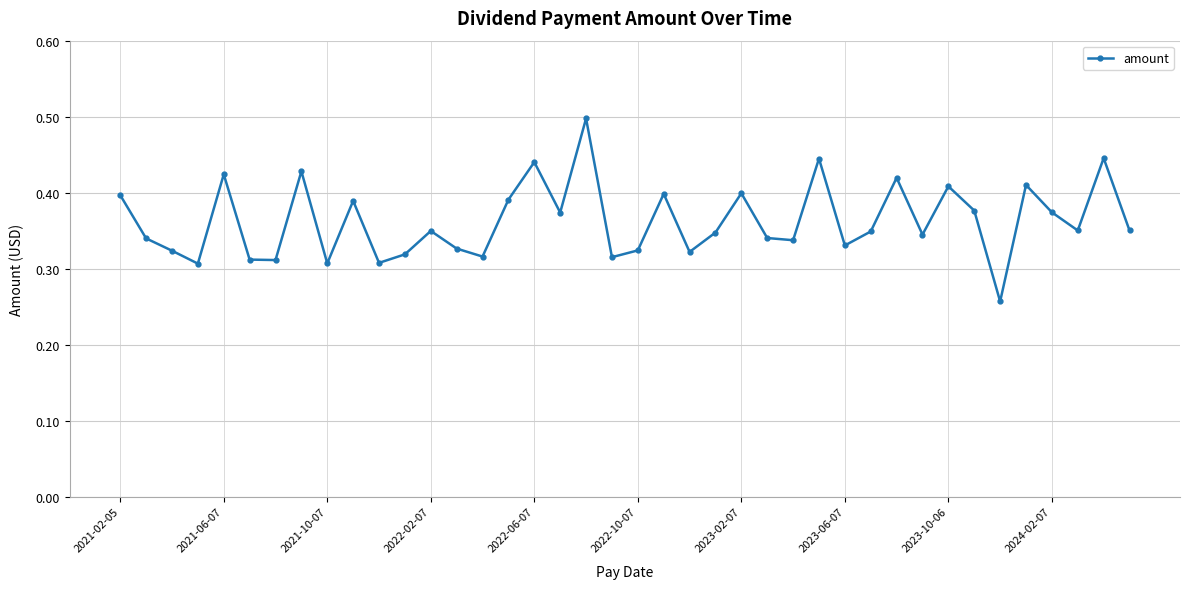

How many interior local valleys (lower than both neighbors) does the data have?

13